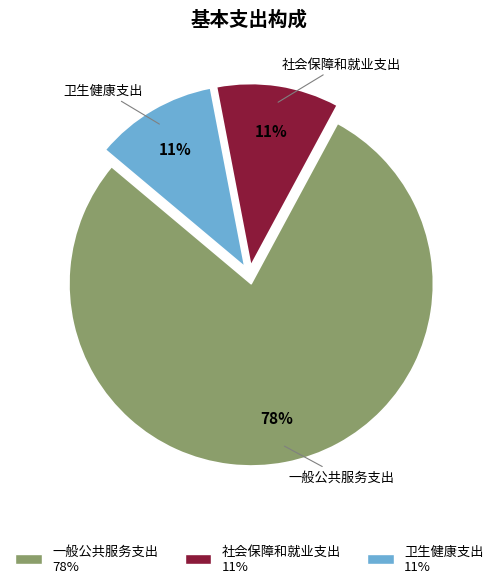

Between 卫生健康支出 and 一般公共服务支出, which is larger?

一般公共服务支出